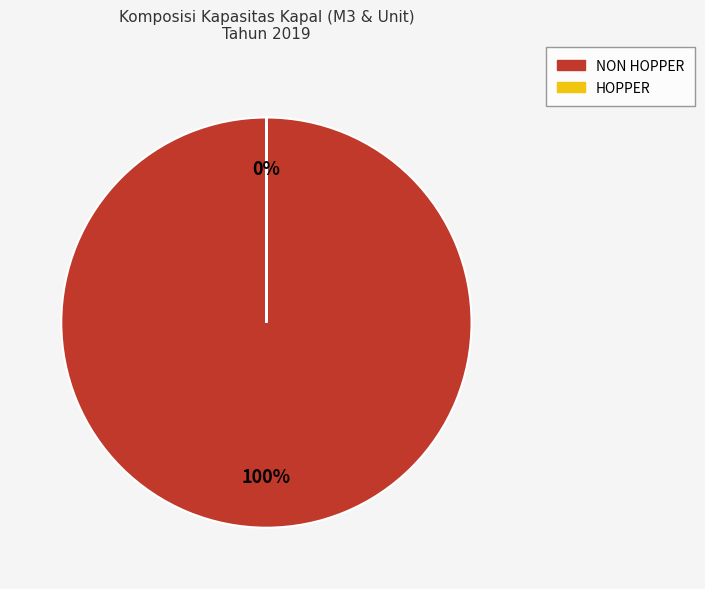

Which category has the biggest portion of the pie?

NON HOPPER